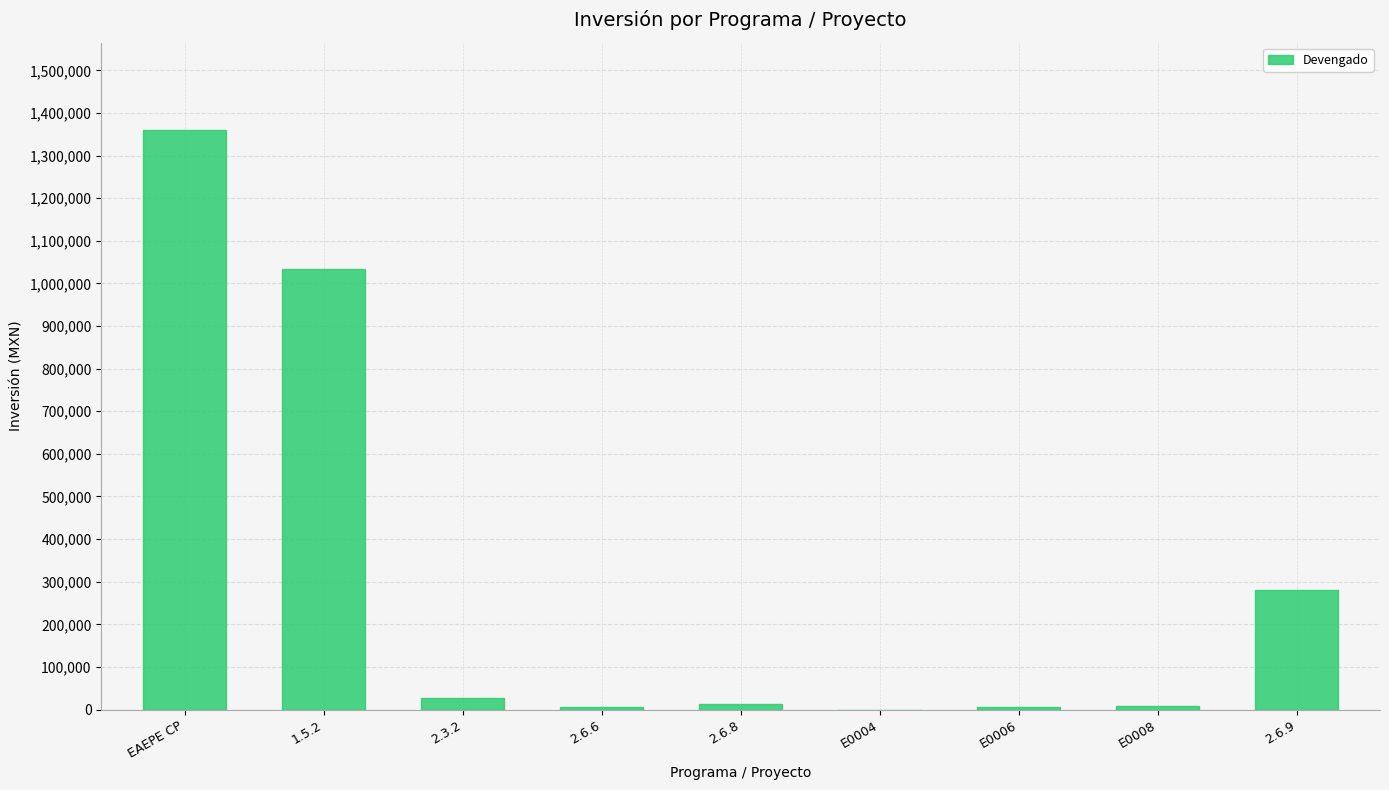

What is the greatest value displayed?

1360753.2